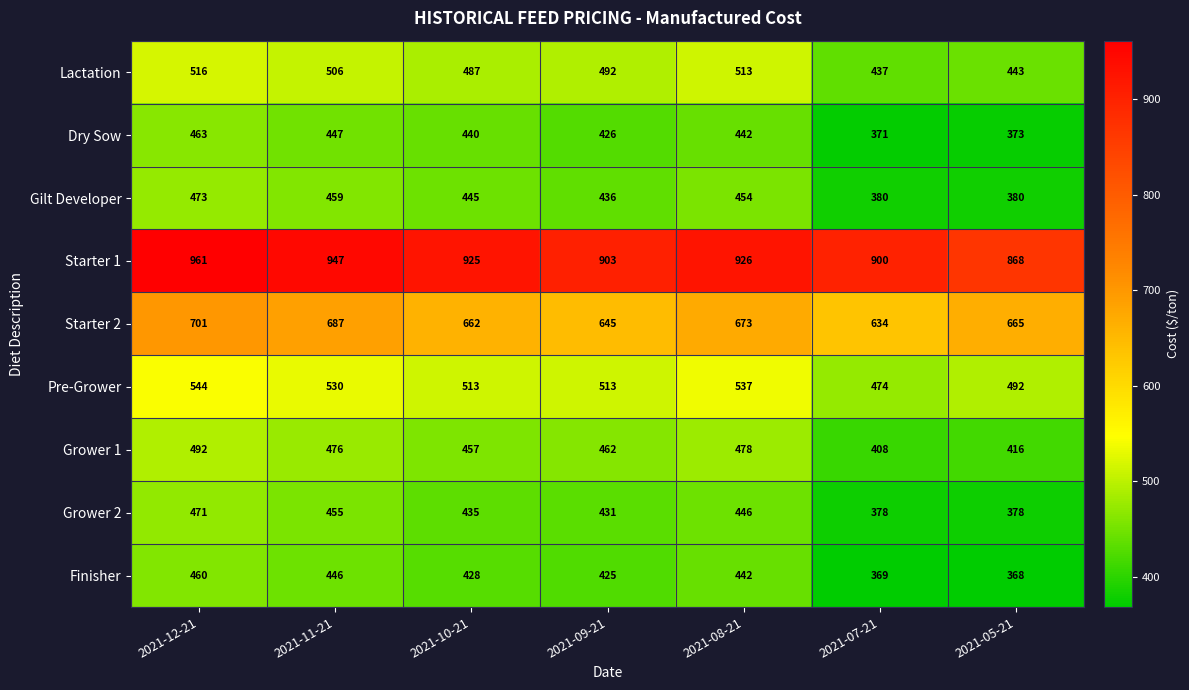

Rank the series at 2021-12-21 from highest to lowest value.

Starter 1, Starter 2, Pre-Grower, Lactation, Grower 1, Gilt Developer, Grower 2, Dry Sow, Finisher